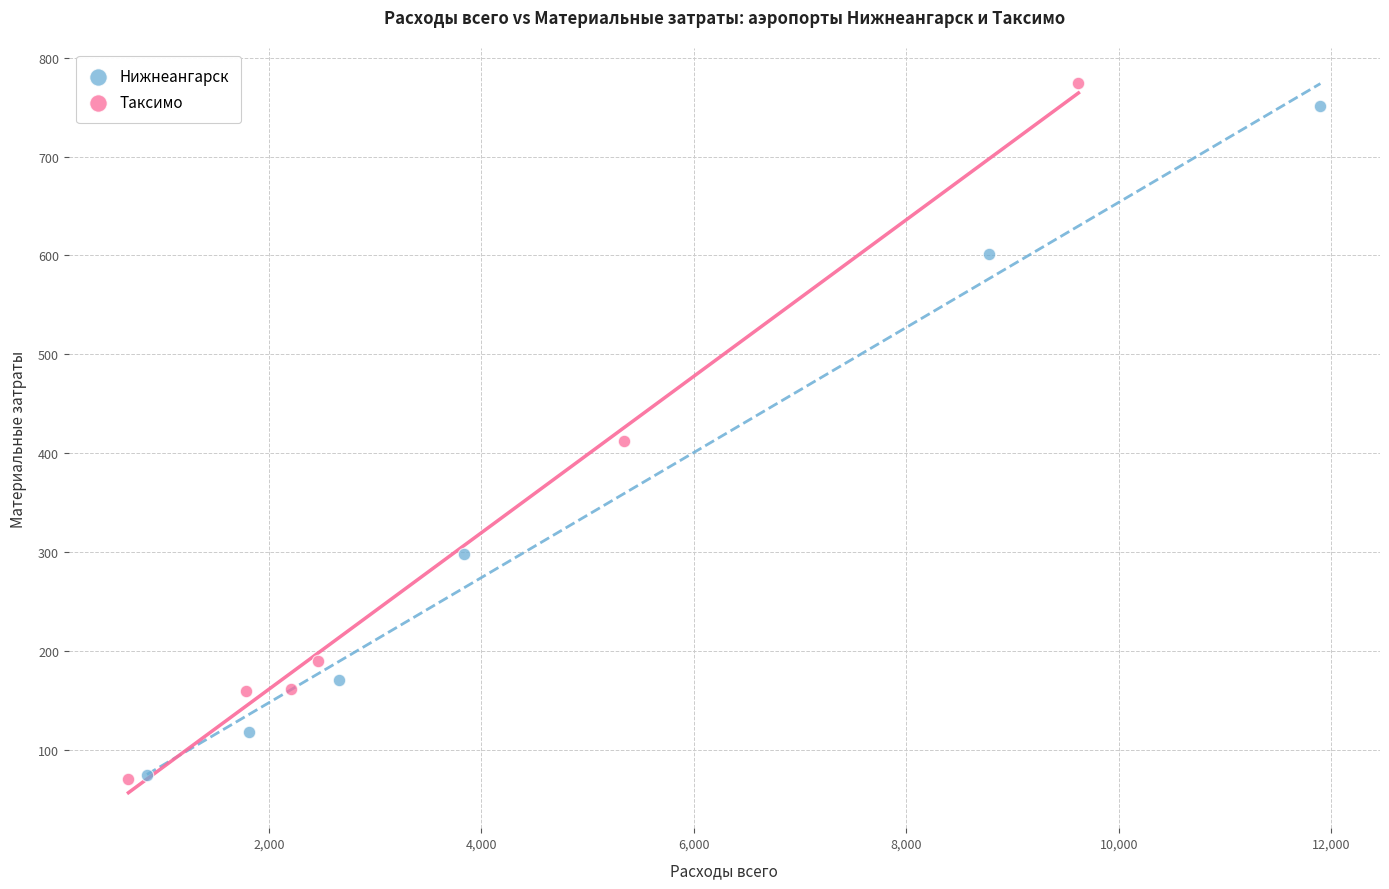

Which series has the largest Y range (max minus min)?

Таксимо